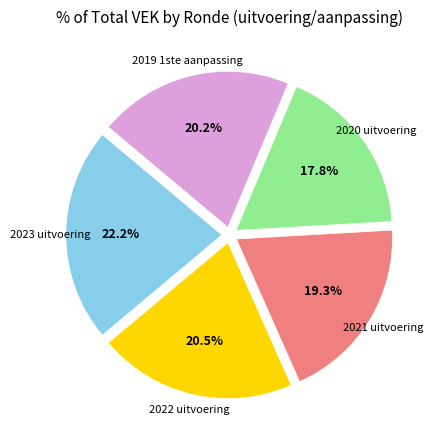

Combined, what portion of the pie is 2019 1ste aanpassing and 2023 uitvoering?

42.4%